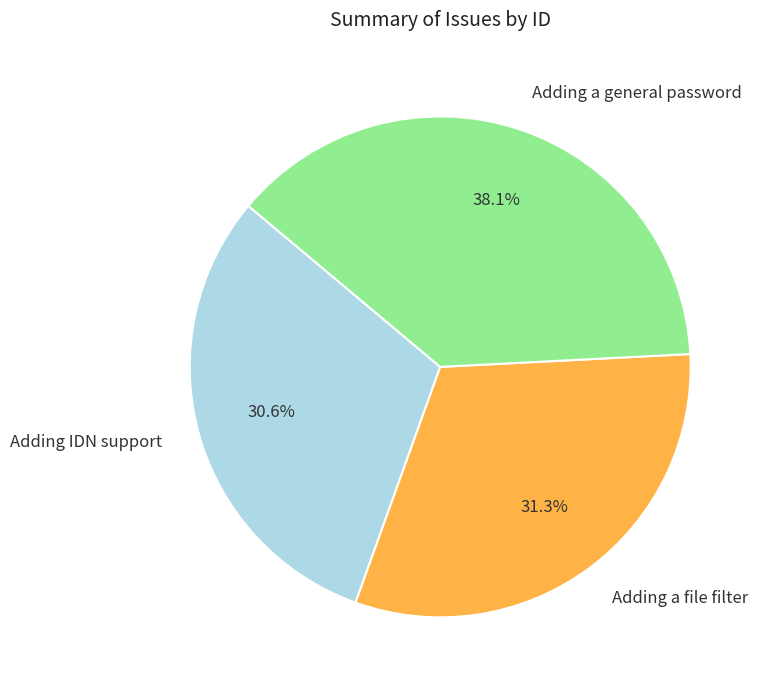

How many segments does this pie chart have?

3